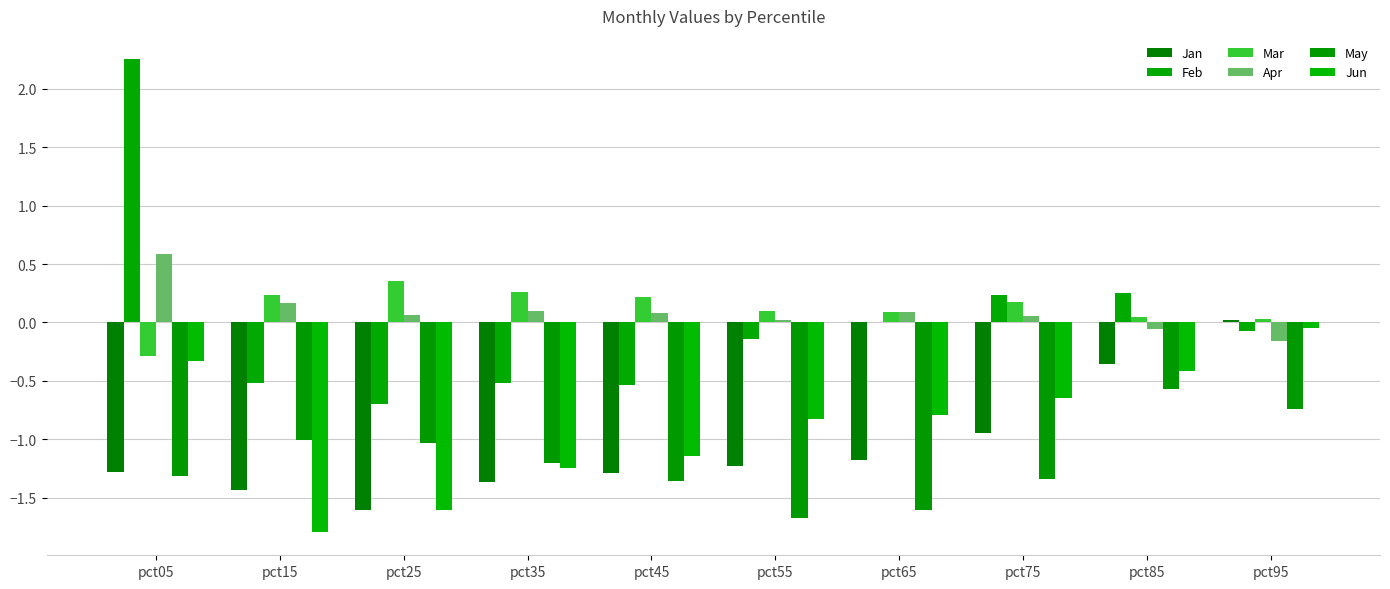

Rank the series by their maximum value, from lowest to highest.

May, Jun, Jan, Mar, Apr, Feb